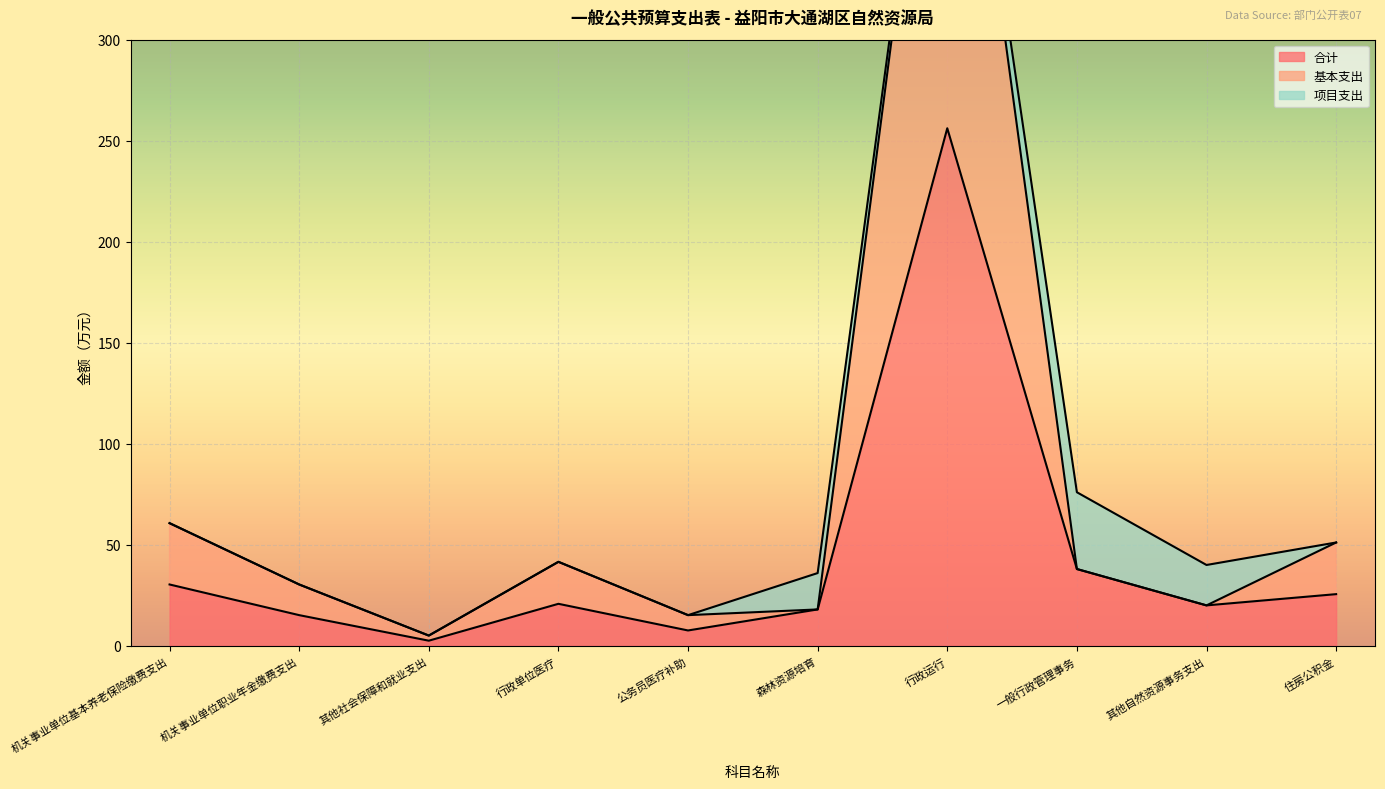

The value of 合计 at 行政运行 is 256.1. True or false?

True